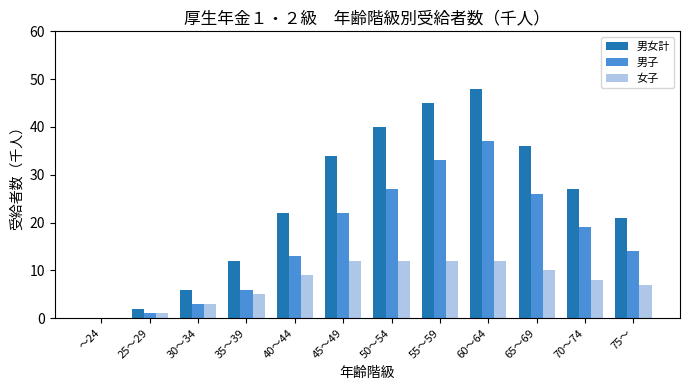

Which series has the largest range (max minus min)?

男女計